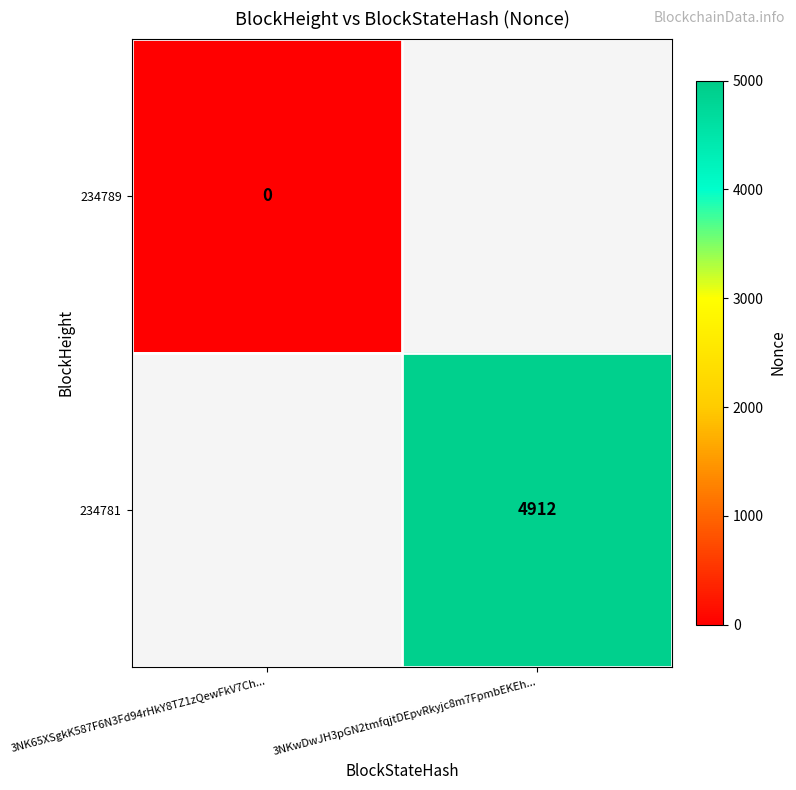

Is it true that 234781 equals 4912 at 3NKwDwJH3pGN2tmfqjtDEpvRkyjc8m7FpmbEKEh...?

True